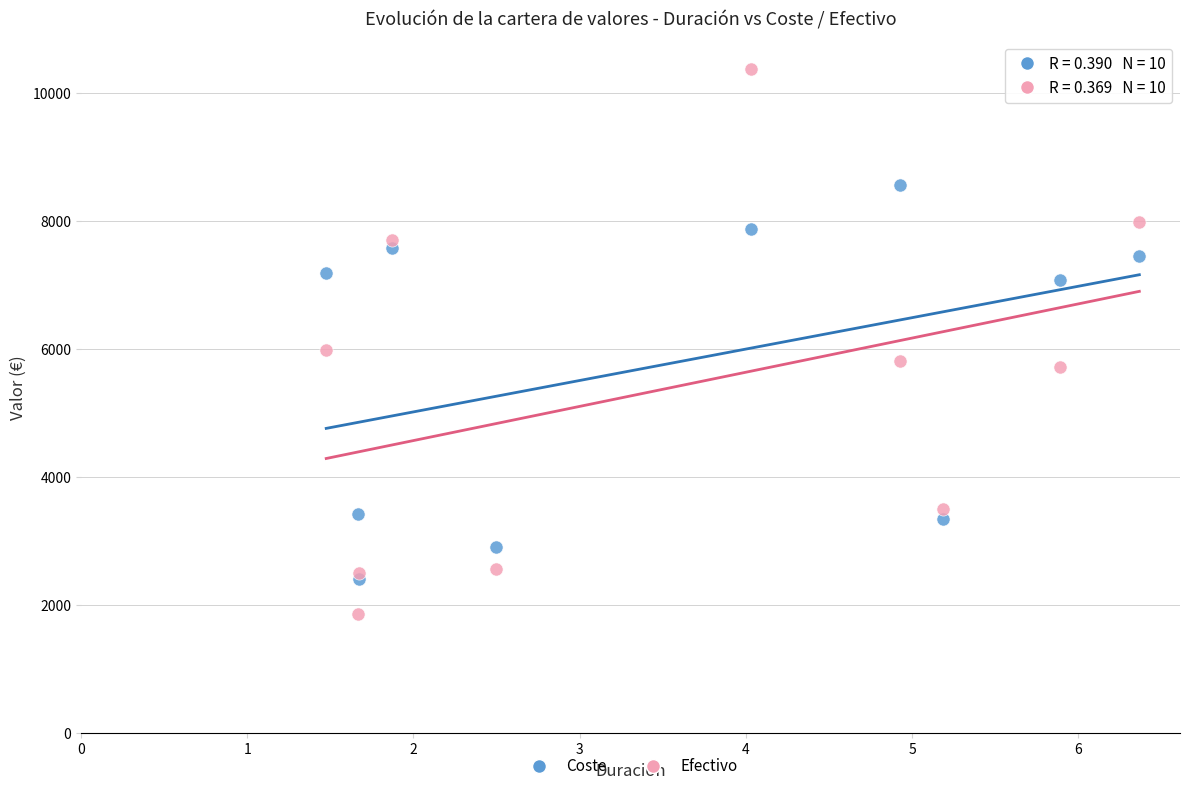

Across all series, what Y value is closest to 6117?

5988.8